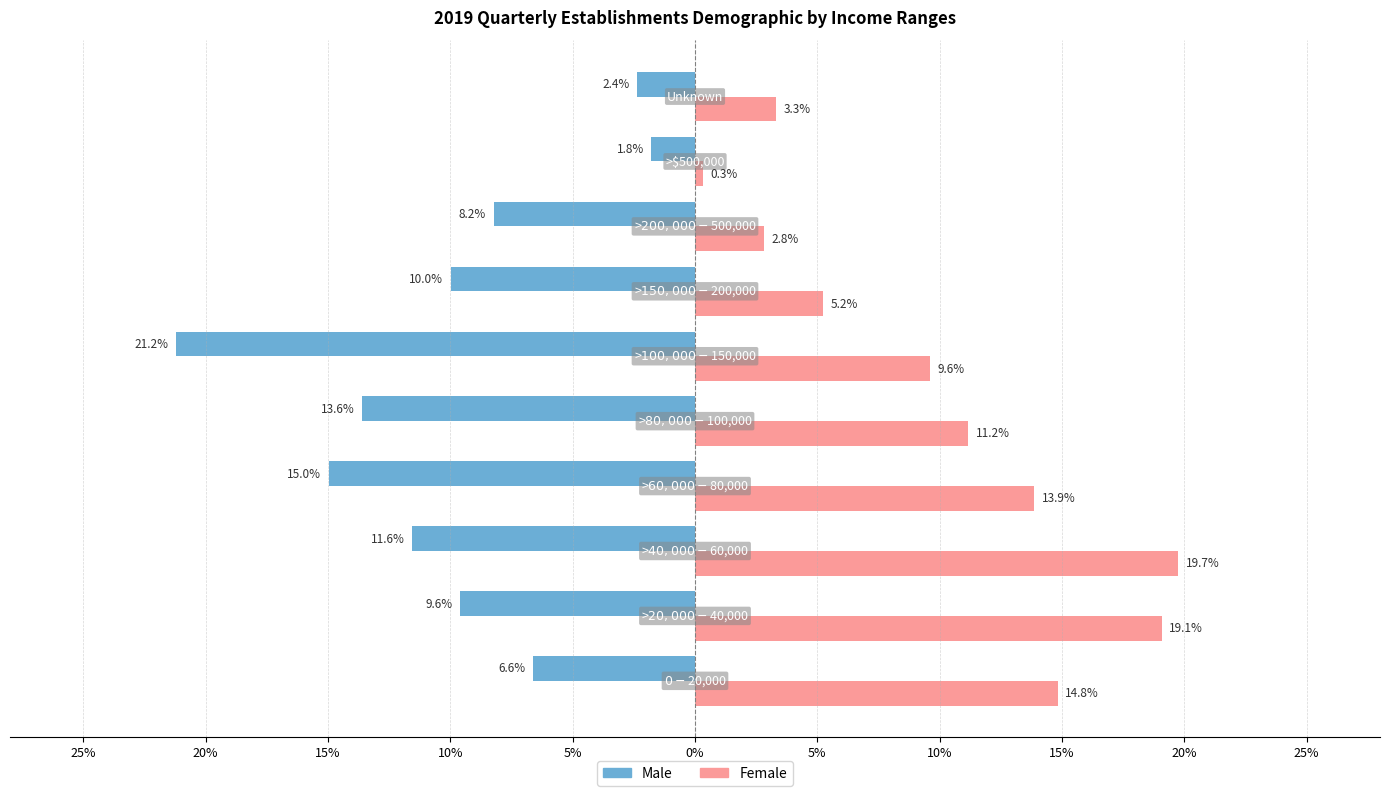

List the series in order of their overall mean, highest first.

Female, Male